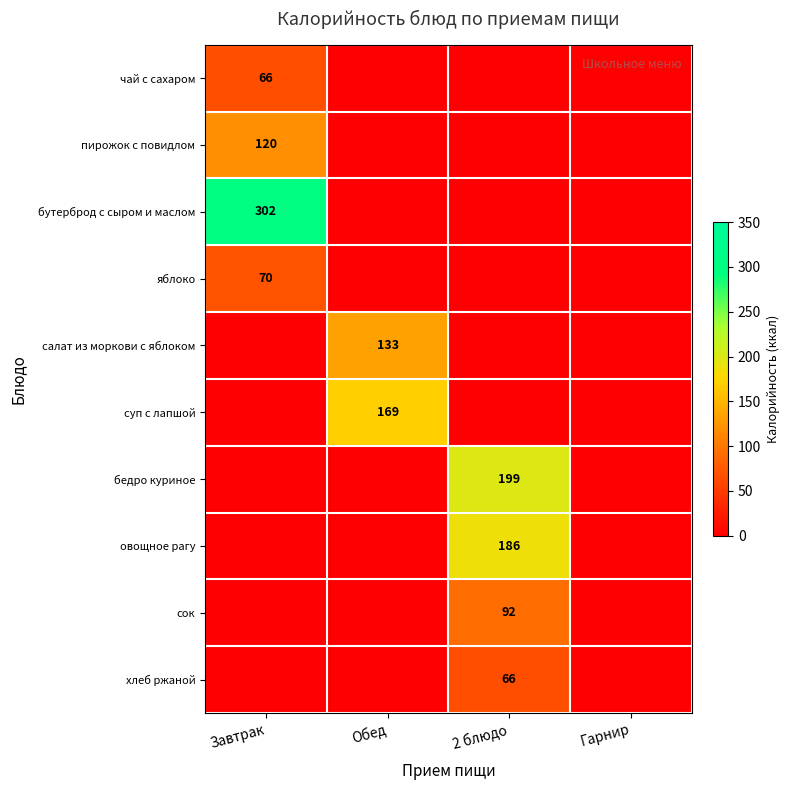

How many distinct data groups are displayed?

10